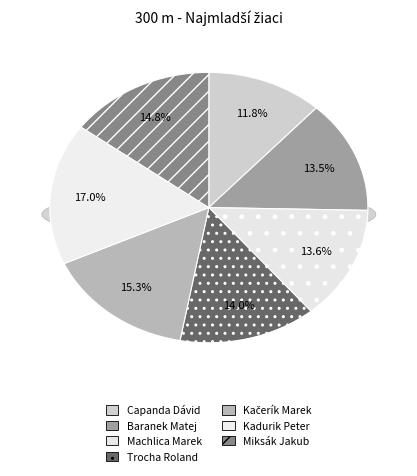

Is it true that Kadurik Peter is 6% of the pie?

False